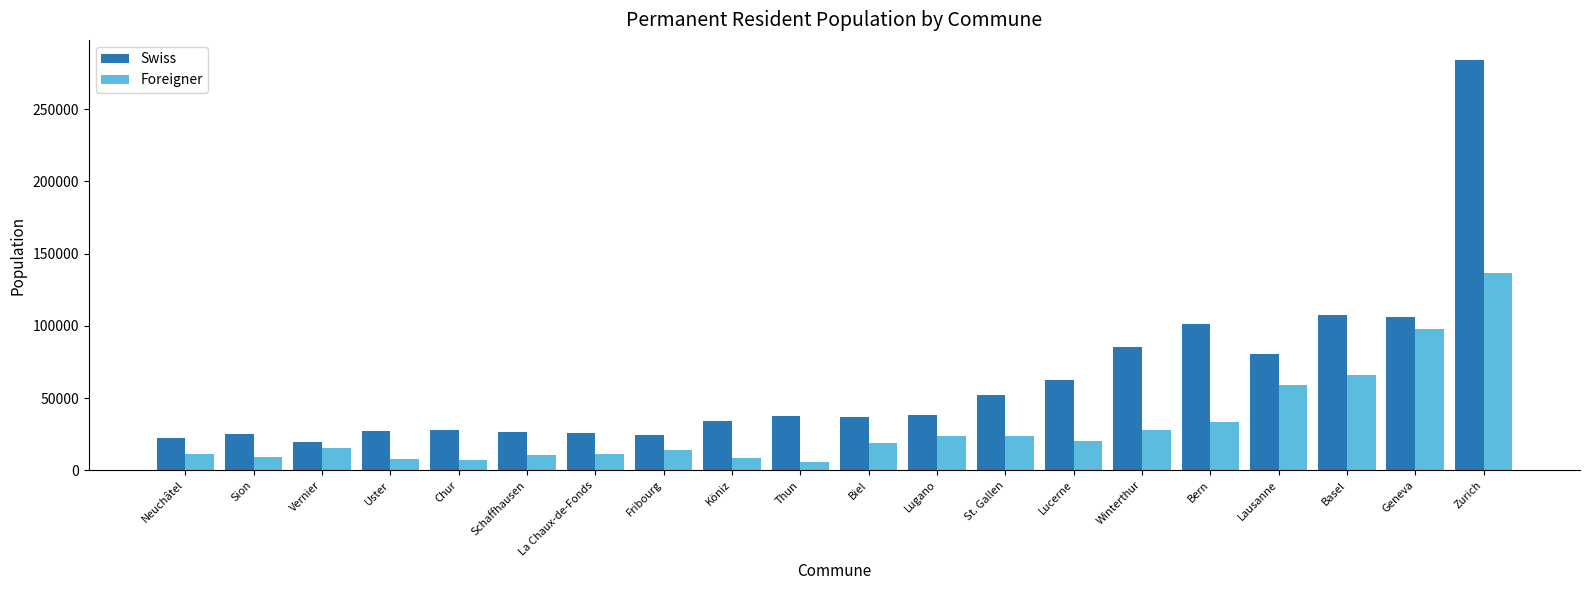

At how many categories does at least one series exceed 104313?

3